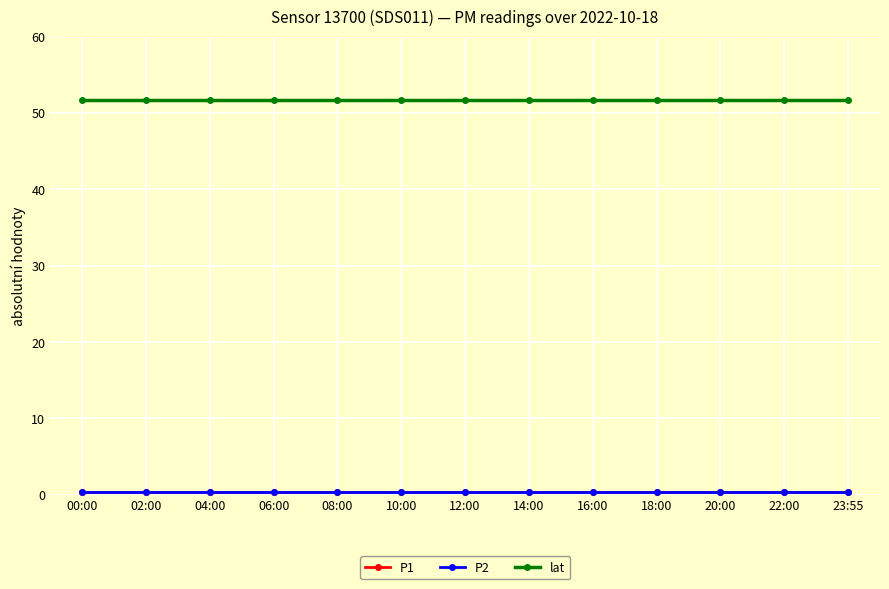

The value of lat at 14:00 is 51.7. True or false?

True